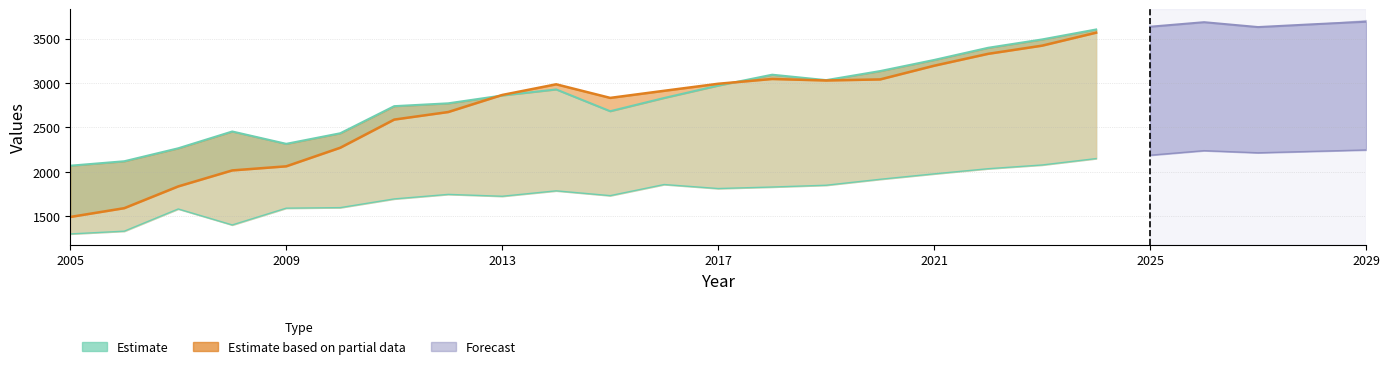

After their last crossing, which series has the higher values: Estimate or Estimate based on partial data?

Estimate